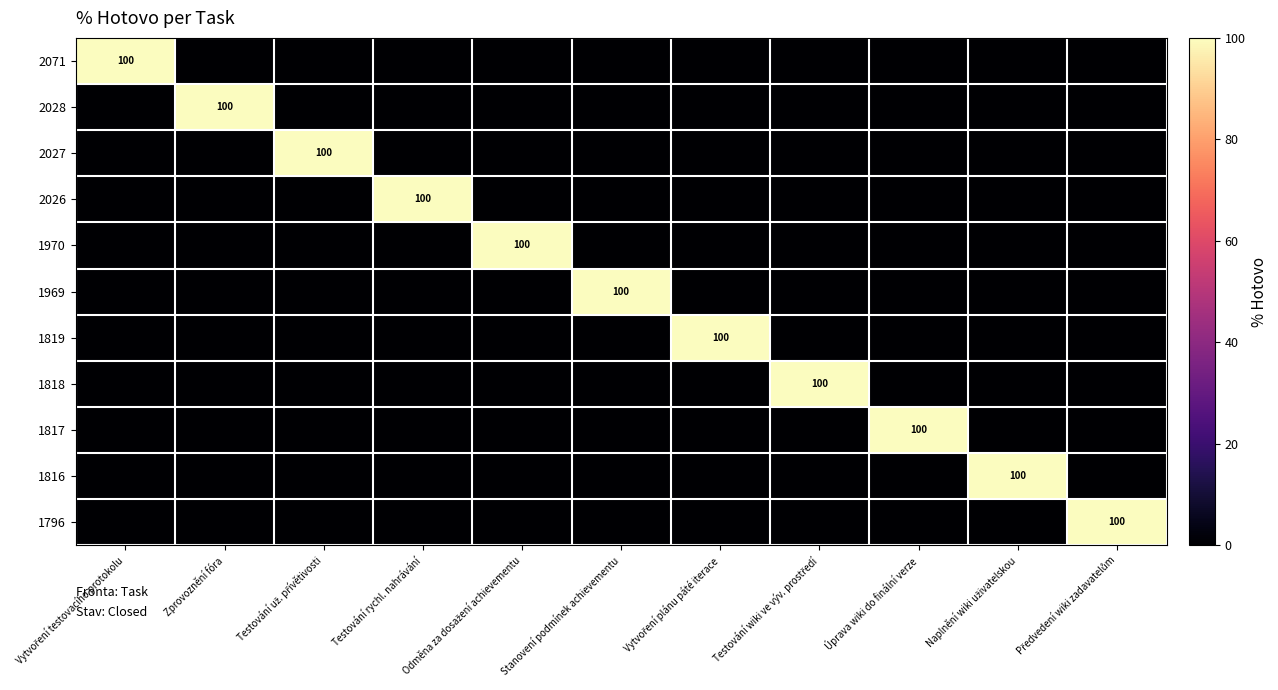

Is it true that 1817 equals 100 at Úprava wiki do finální verze?

True